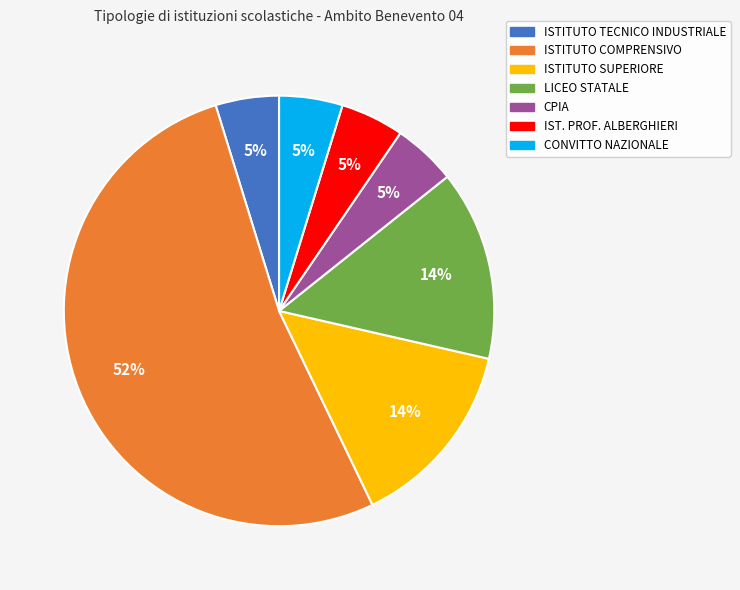

Count the number of slices in the pie.

7